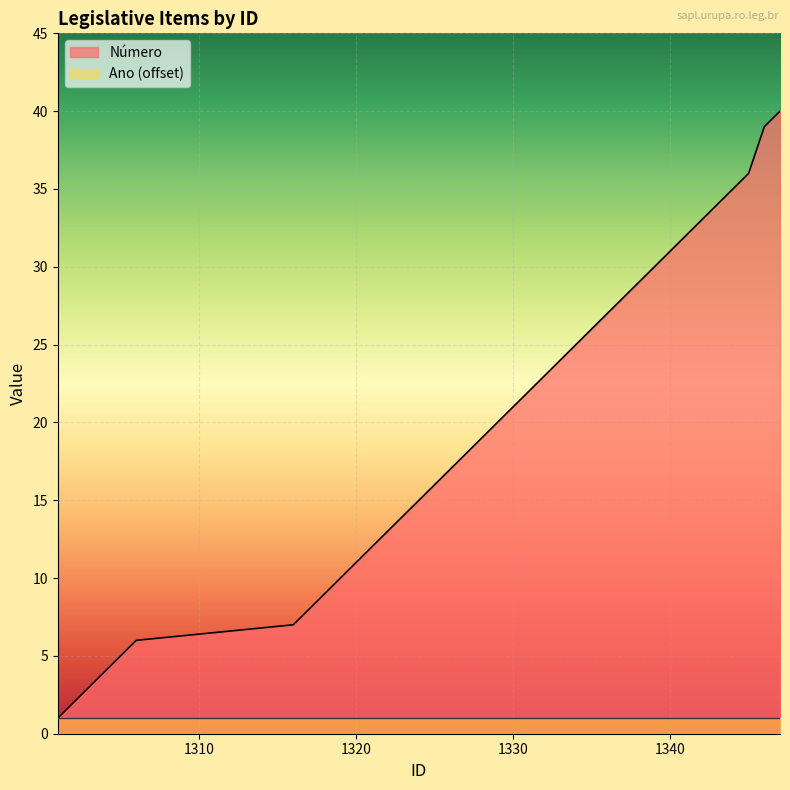

List the labels in order of value, smallest first.

1301, 1302, 1303, 1304, 1305, 1306, 1316, 1317, 1318, 1319, 1320, 1321, 1322, 1323, 1324, 1325, 1326, 1327, 1328, 1329, 1330, 1331, 1332, 1333, 1334, 1335, 1336, 1337, 1338, 1339, 1340, 1341, 1342, 1343, 1344, 1345, 1346, 1347